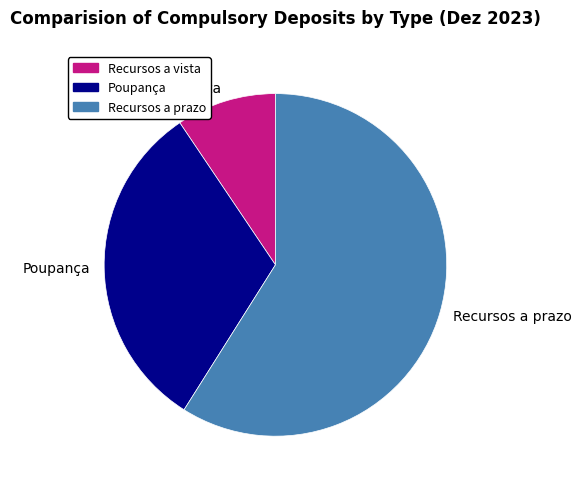

Is the sum of Recursos a vista and Poupança greater than half?

No